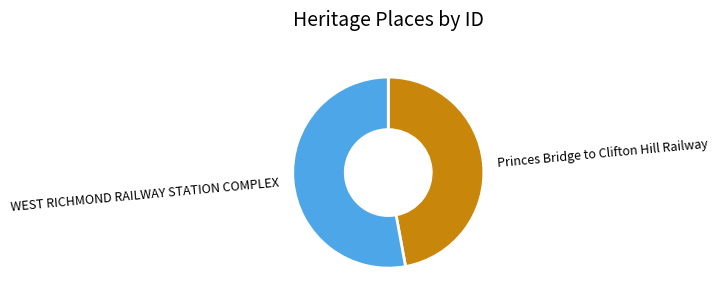

Between Princes Bridge to Clifton Hill Railway and WEST RICHMOND RAILWAY STATION COMPLEX, which is larger?

WEST RICHMOND RAILWAY STATION COMPLEX